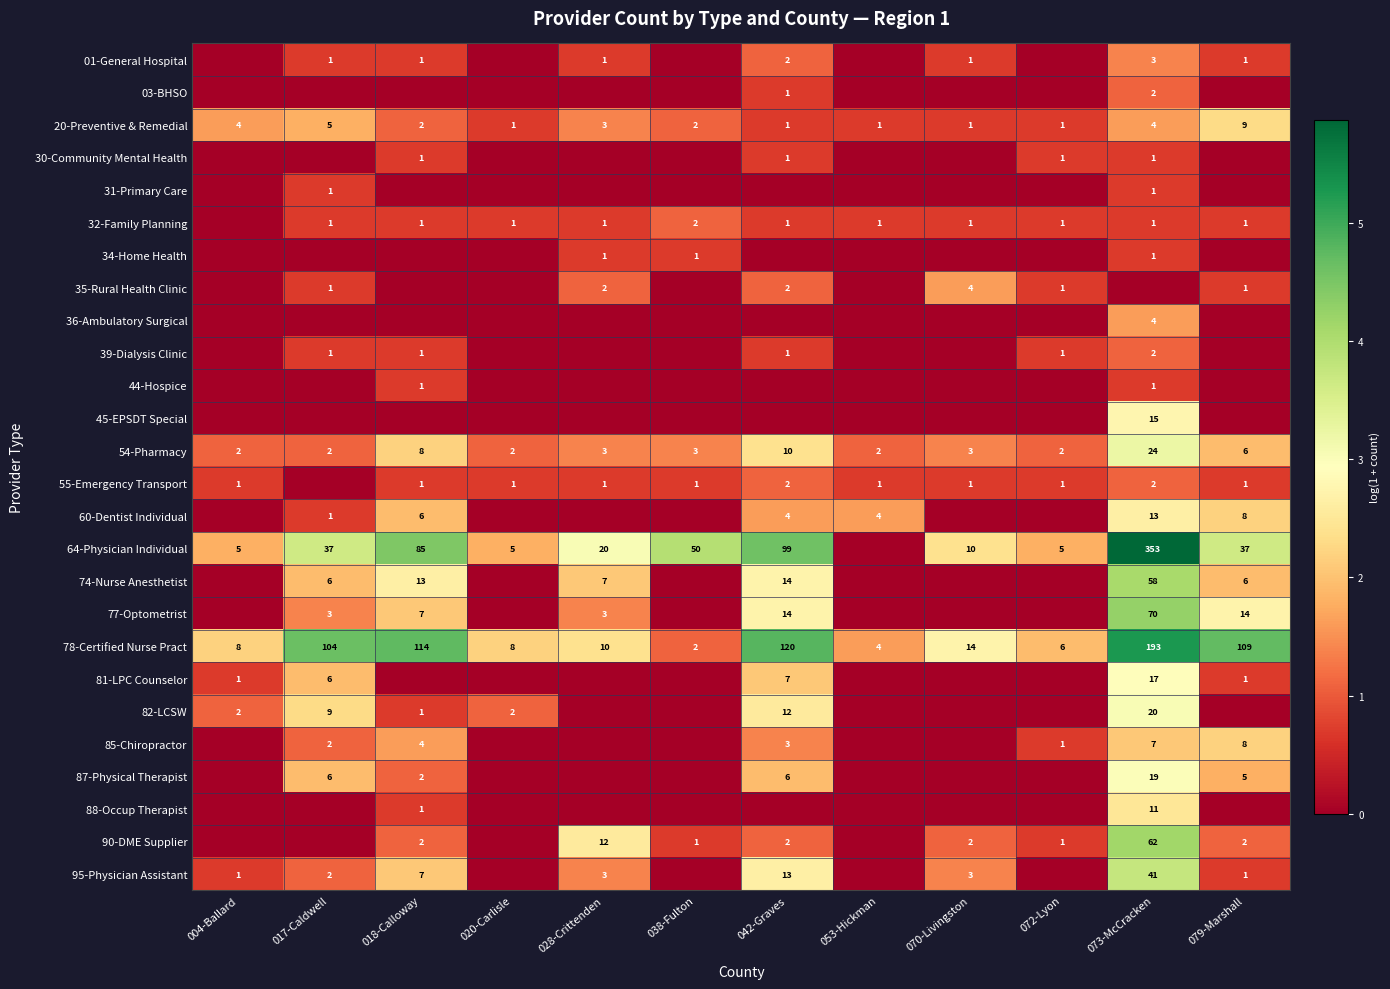

What is the sum of all 54-Pharmacy values?

67